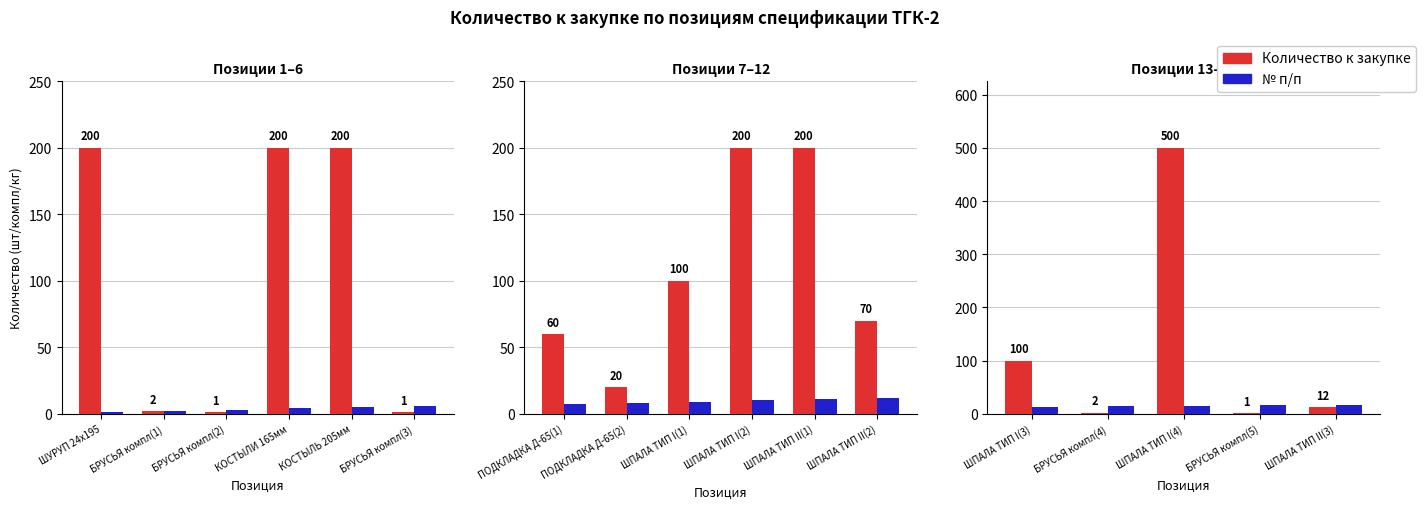

The value of Количество к закупке at БРУСЬЯ компл(4) is 2. True or false?

True